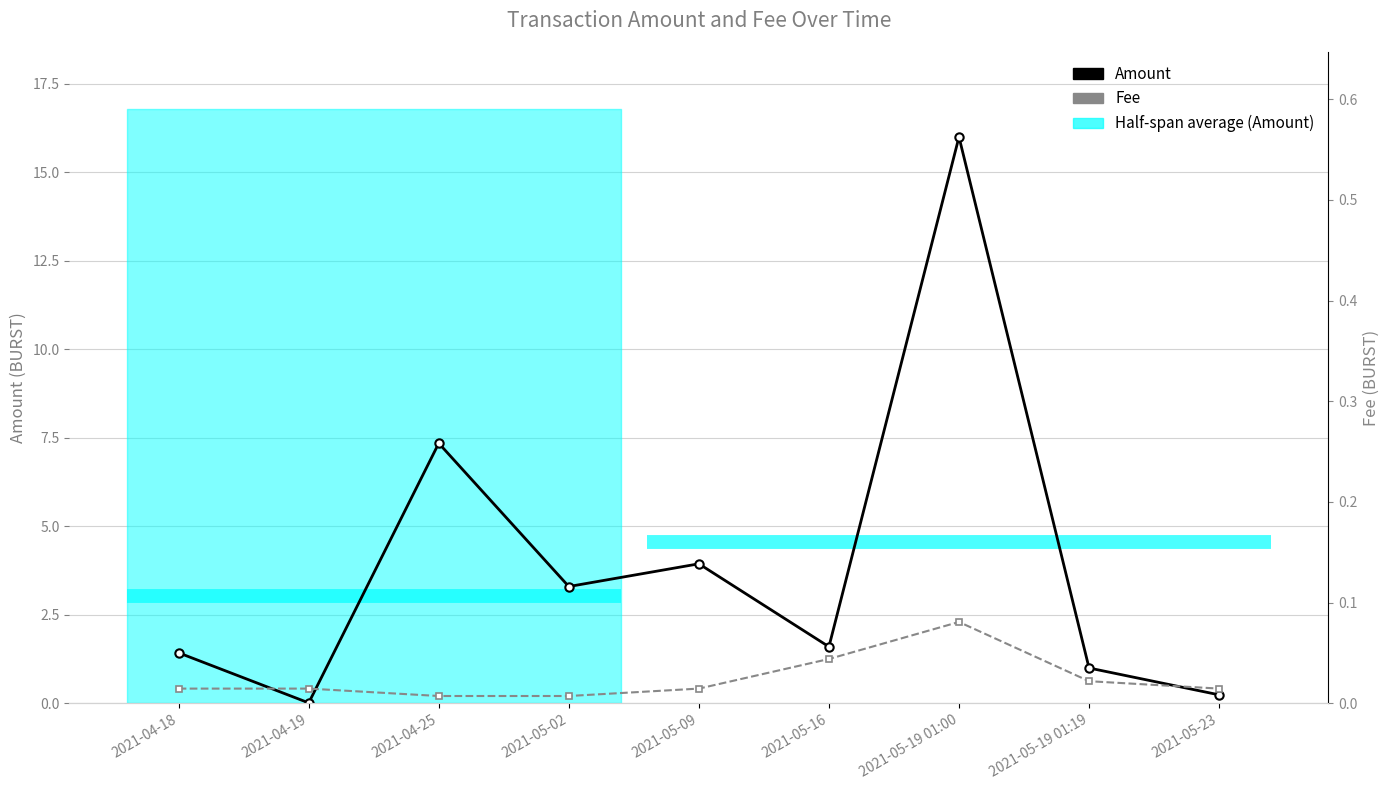

Reading left to right, what are all the values shown in this chart?

Amount: 2021-04-18=1.4	2021-04-19=0.0	2021-04-25=7.3	2021-05-02=3.3	2021-05-09=3.9	2021-05-16=1.6	2021-05-19 01:00=16.0	2021-05-19 01:19=1.0	2021-05-23=0.2
Fee: 2021-04-18=0.0	2021-04-19=0.0	2021-04-25=0.0	2021-05-02=0.0	2021-05-09=0.0	2021-05-16=0.0	2021-05-19 01:00=0.1	2021-05-19 01:19=0.0	2021-05-23=0.0